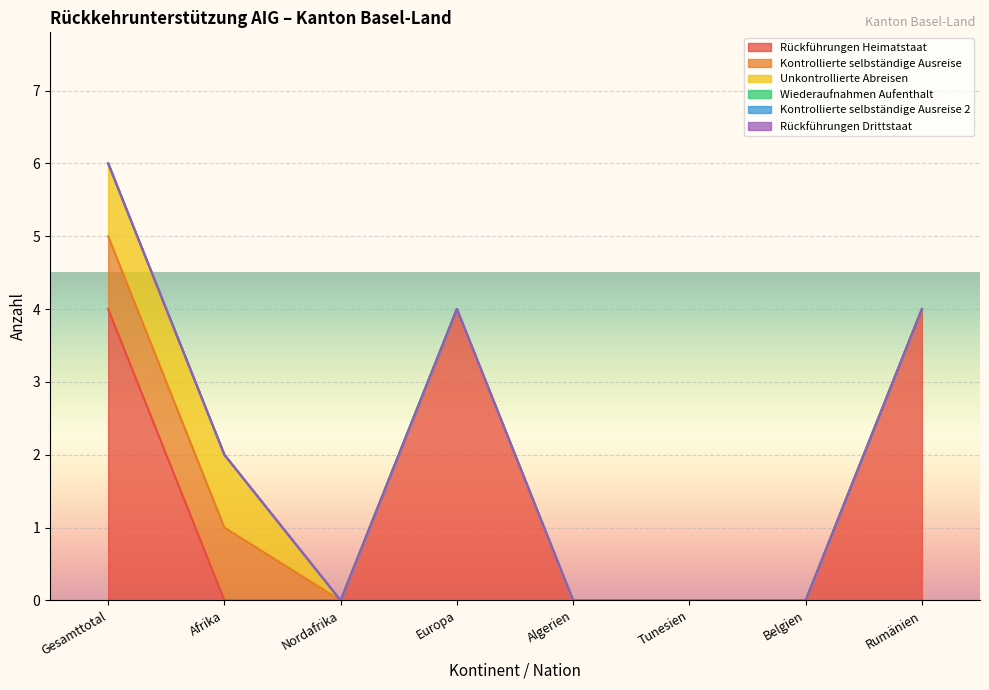

Is the value of Rückführungen Drittstaat at Afrika greater than the value of Wiederaufnahmen Aufenthalt at Rumänien?

No